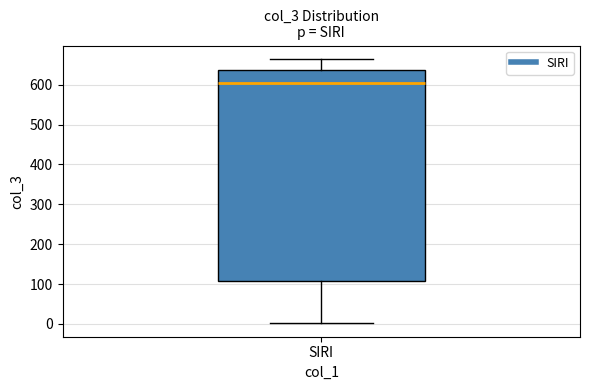

Read this box plot against the y-axis: the position of the median line, the range covered by the box, and the ends of both whiskers. The values are not printed on the chart, so give them approximately, as read against the axis.

median 600, box 110 to 640, whiskers 0 to 670